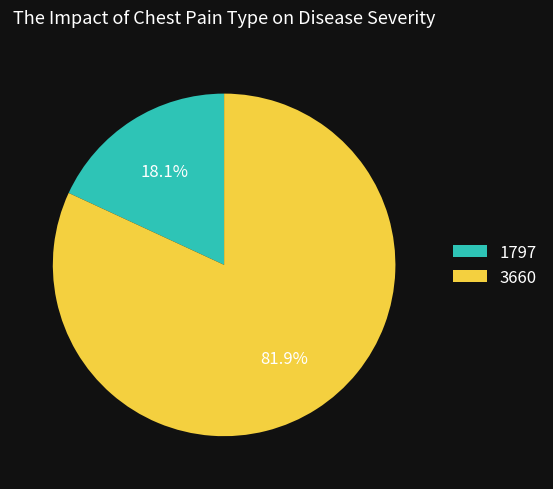

Is the sum of 3660 and 1797 greater than half?

Yes